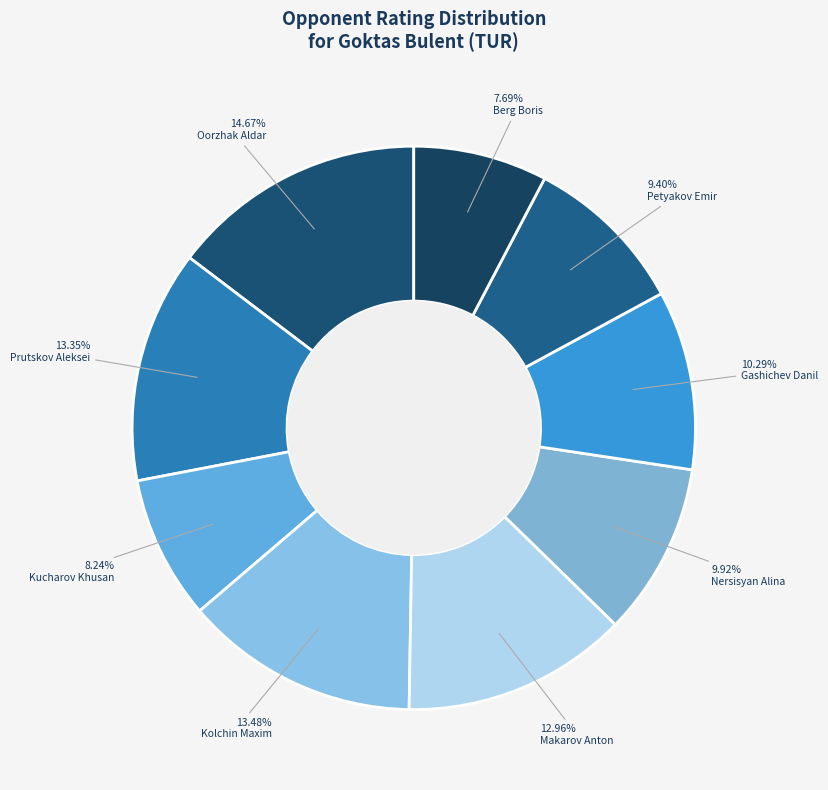

The Prutskov Aleksei slice represents 13% of the pie. True or false?

True